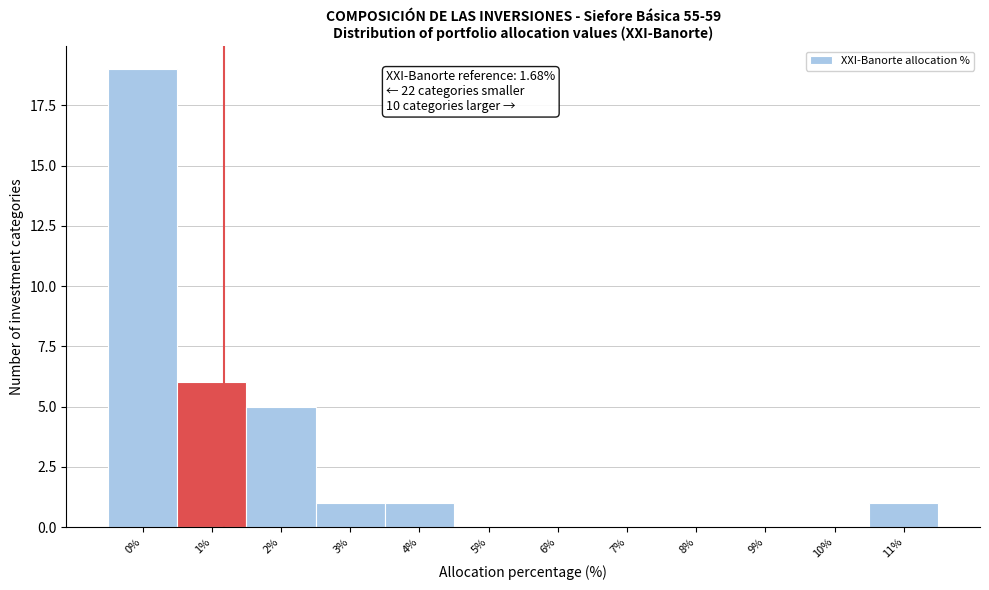

Reading left to right, list all the values displayed in this chart.

0%=19	1%=6	2%=5	3%=1	4%=1	5%=0	6%=0	7%=0	8%=0	9%=0	10%=0	11%=1